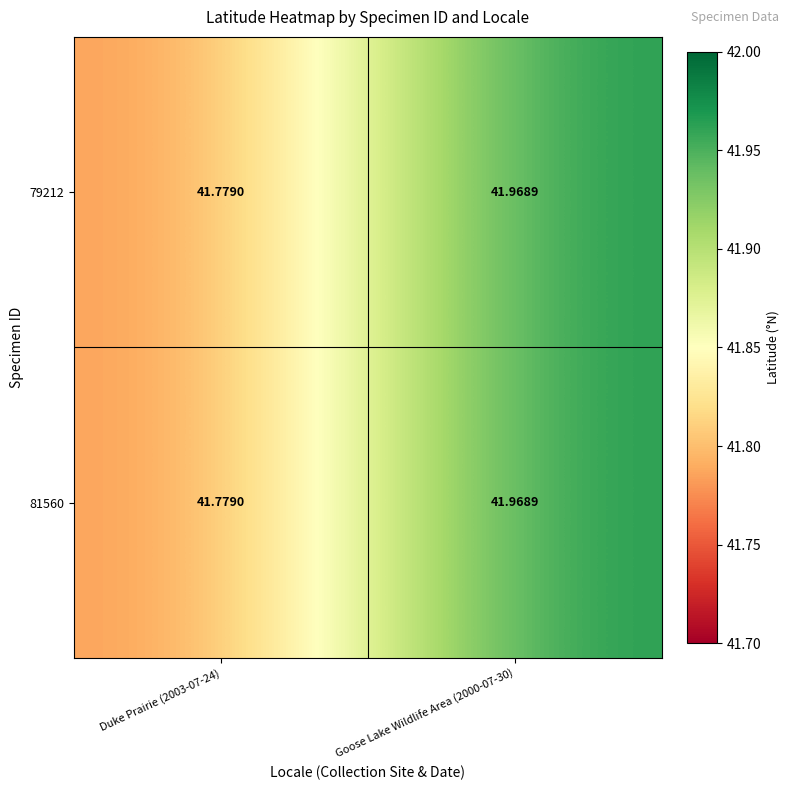

Is the value of 79212 at Goose Lake Wildlife Area (2000-07-30) greater than the value of 81560 at Duke Prairie (2003-07-24)?

Yes